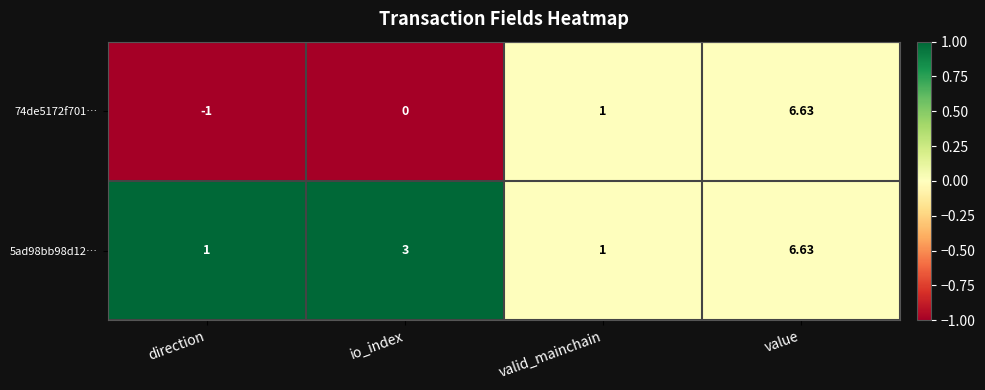

Is the value of 74de5172f701… at io_index greater than the value of 5ad98bb98d12… at valid_mainchain?

No